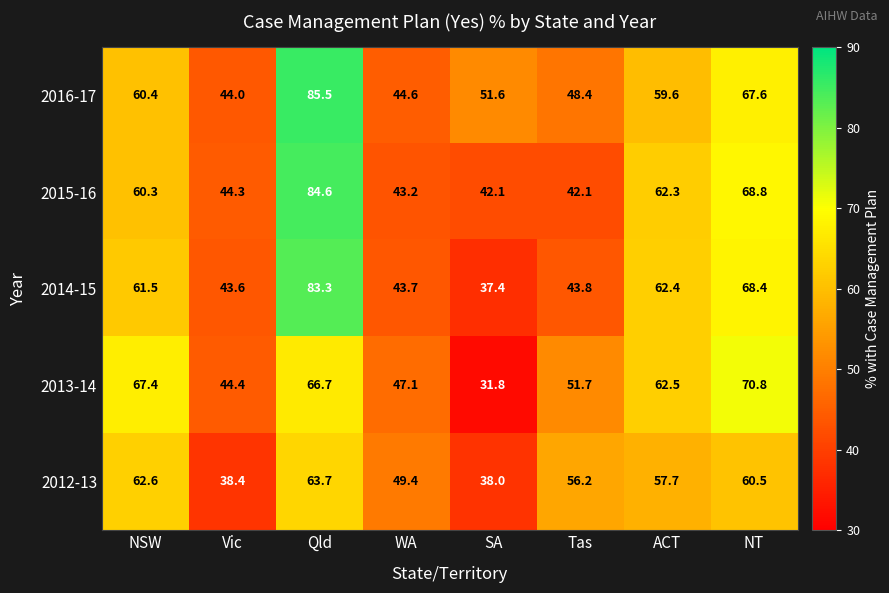

At how many categories does at least one series exceed 41?

8